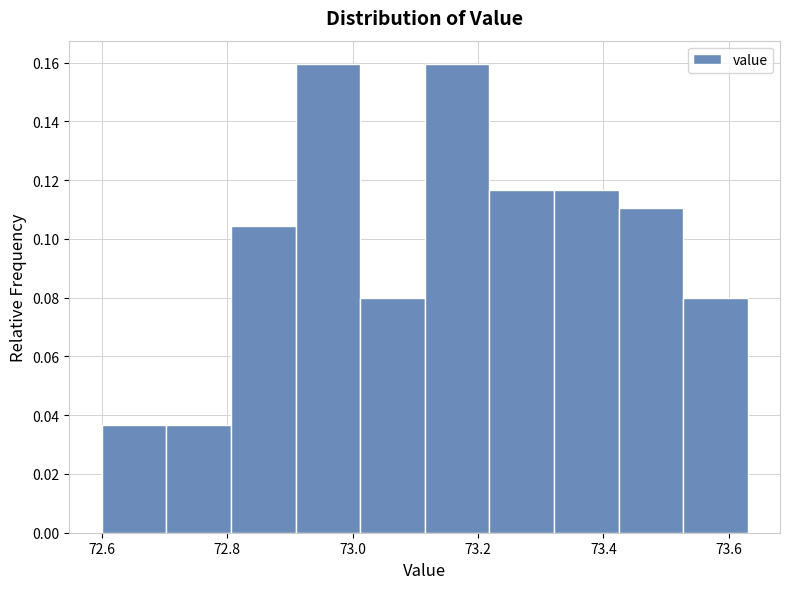

Reading left to right, list every bar in this chart as the range it spans on the x-axis followed by its height. Neither the bar edges nor the heights are printed on the chart, so give them approximately, as read against the axes.

72.60 to 72.70: 0.036
72.70 to 72.80: 0.036
72.80 to 72.90: 0.104
72.90 to 73.02: 0.160
73.02 to 73.12: 0.080
73.12 to 73.22: 0.160
73.22 to 73.32: 0.116
73.32 to 73.42: 0.116
73.42 to 73.52: 0.110
73.52 to 73.64: 0.080